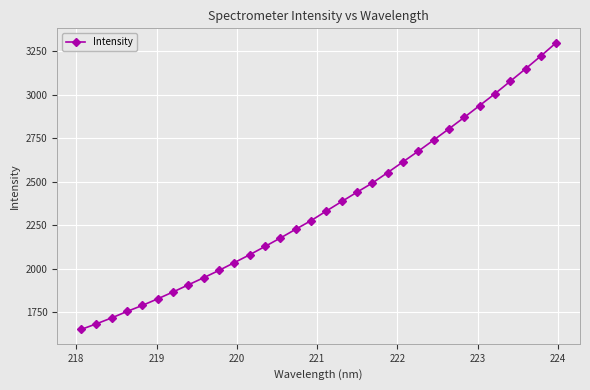

Reading left to right, list all the values displayed in this chart.

1649.5	1681.9	1716.1	1753.1	1788.0	1825.8	1865.2	1906.4	1947.3	1989.5	2034.3	2079.6	2127.3	2175.7	2226.1	2275.7	2331.1	2385.5	2439.3	2492.1	2552.1	2613.9	2675.4	2739.1	2803.7	2869.8	2937.5	3005.6	3077.0	3148.8	3222.5	3298.8